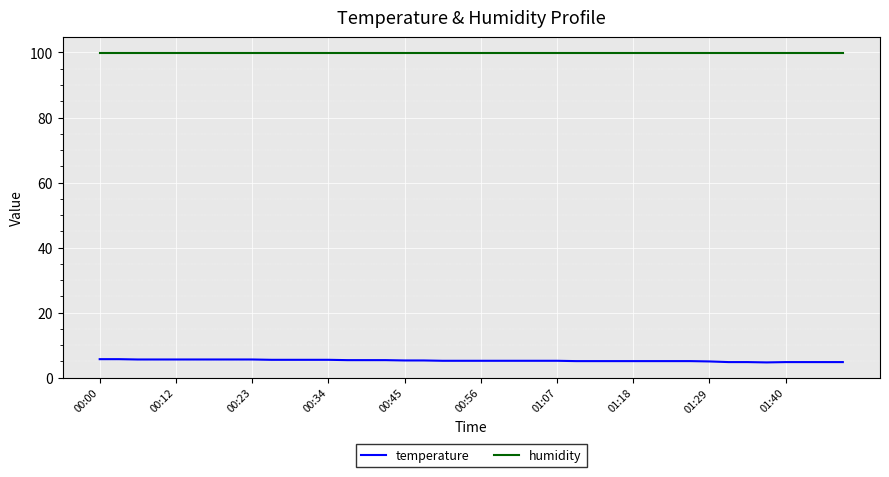

True or false: temperature and humidity cross at least once.

False